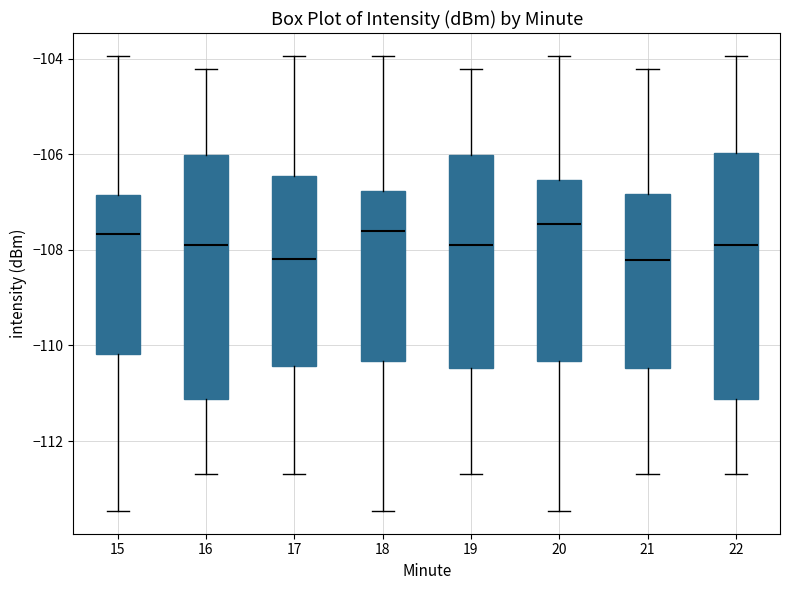

Reading left to right, read every box against the y-axis: the position of its median line, the range the box covers, and the ends of its whiskers. The values are not printed on the chart, so give them approximately, as read against the axis.

15: median -107.6, box -110.2 to -106.8, whiskers -113.4 to -104.0
16: median -107.8, box -111.2 to -106.0, whiskers -112.6 to -104.2
17: median -108.2, box -110.4 to -106.4, whiskers -112.6 to -104.0
18: median -107.6, box -110.4 to -106.8, whiskers -113.4 to -104.0
19: median -107.8, box -110.4 to -106.0, whiskers -112.6 to -104.2
20: median -107.4, box -110.4 to -106.6, whiskers -113.4 to -104.0
21: median -108.2, box -110.4 to -106.8, whiskers -112.6 to -104.2
22: median -107.8, box -111.2 to -106.0, whiskers -112.6 to -104.0